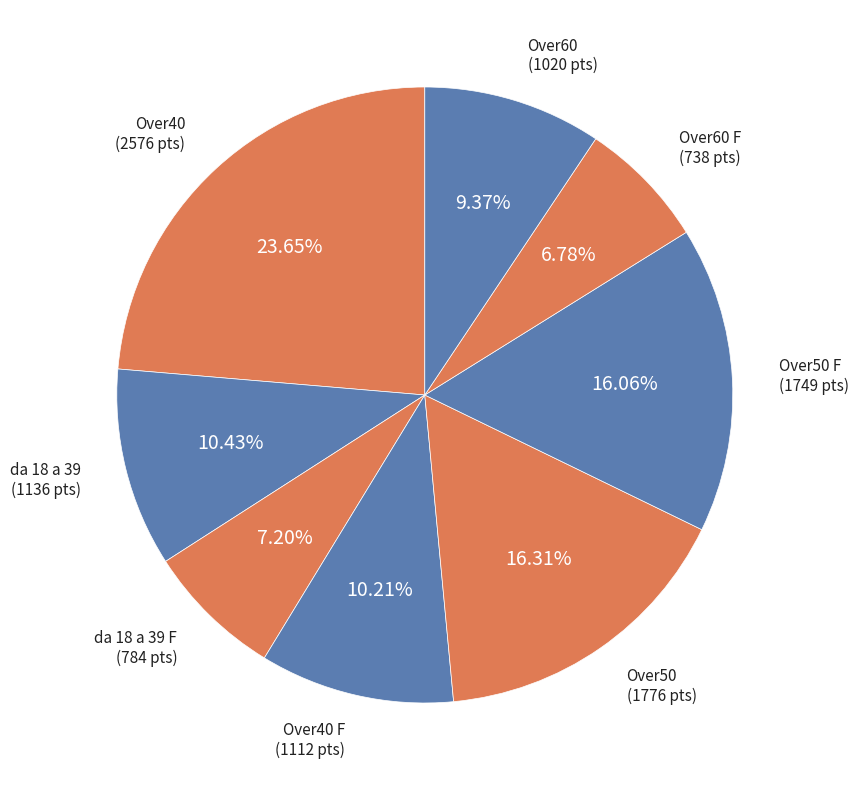

To the nearest percent, what is the combined percentage of Over50 and Over60 F?

23%